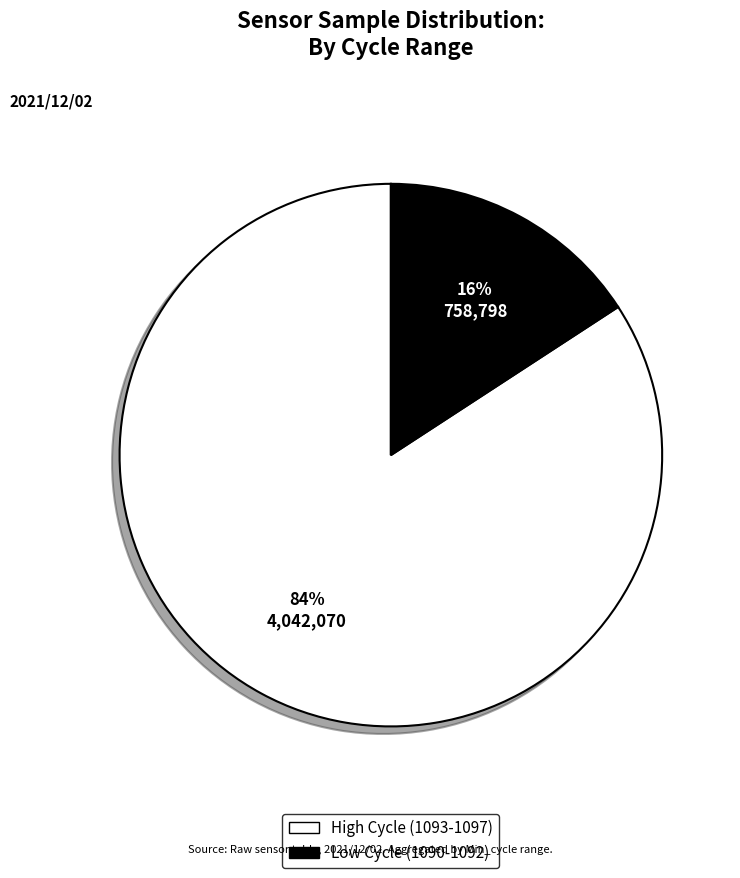

Does any single category account for the majority?

Yes